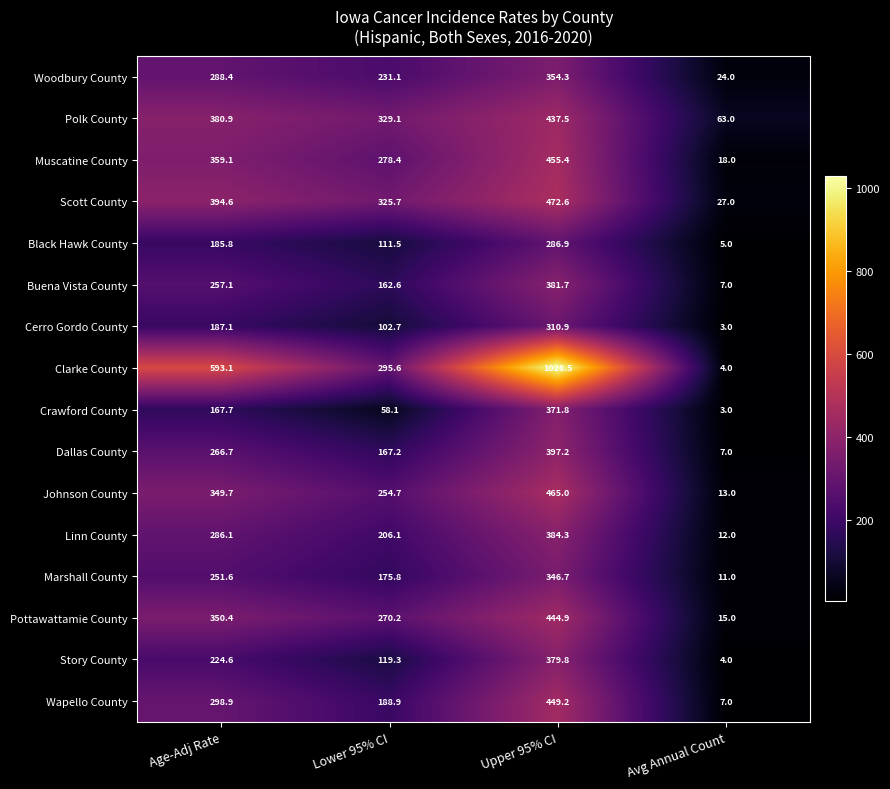

What is the difference between the highest and lowest values at Lower 95% CI?

271.0